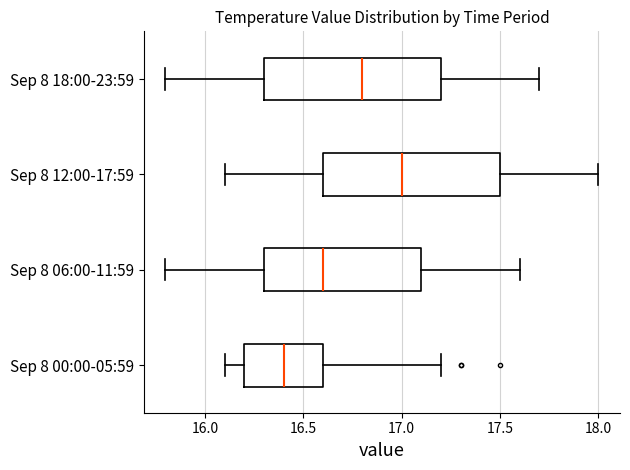

Which box's median line is the furthest to the right?

Sep 8 12:00-17:59